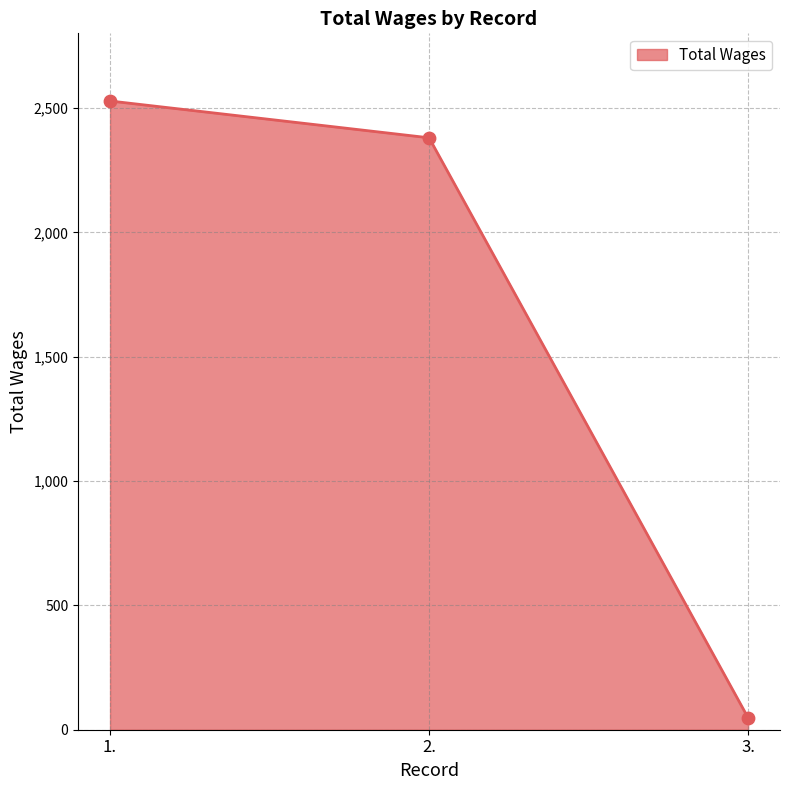

Approximately how many times larger is the value at 2. compared to 3.?

49.6